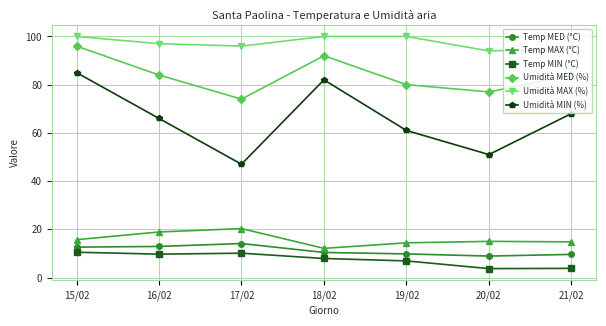

Which series has the largest total across all categories?

Umidità MAX (%)